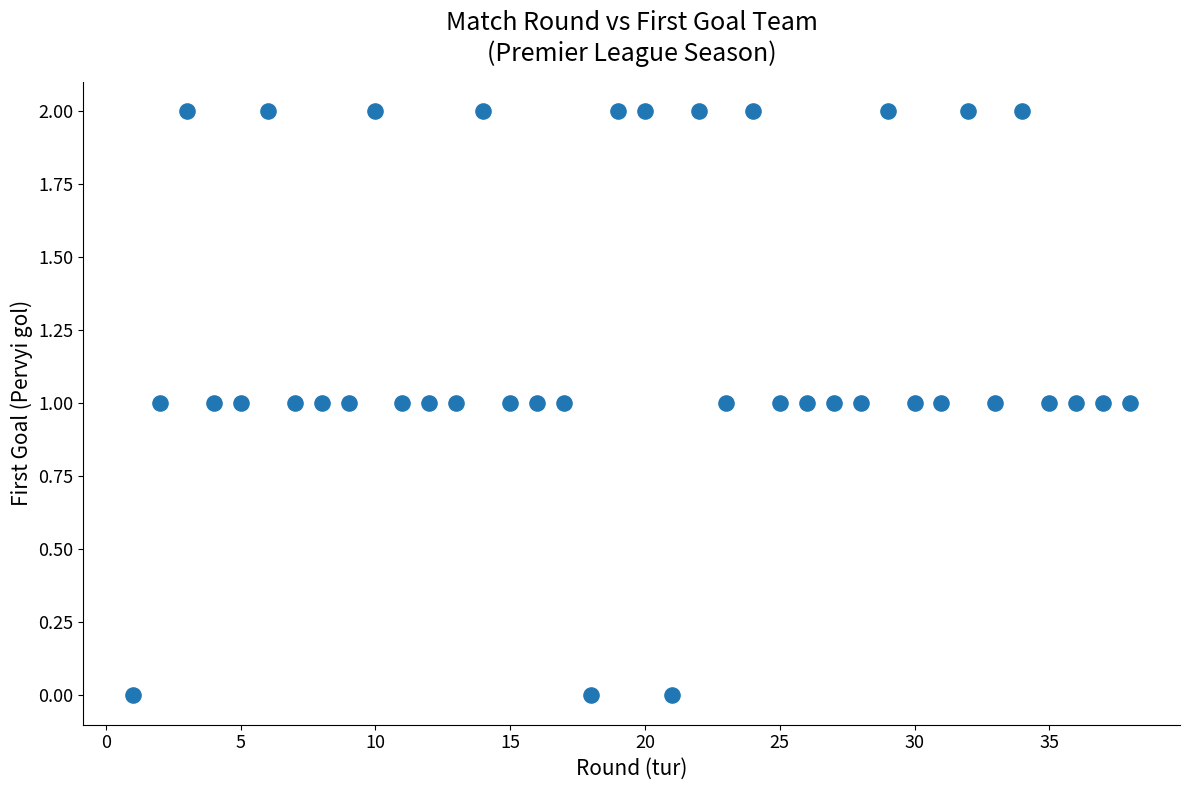

What is the range of X values (max minus min)?

37